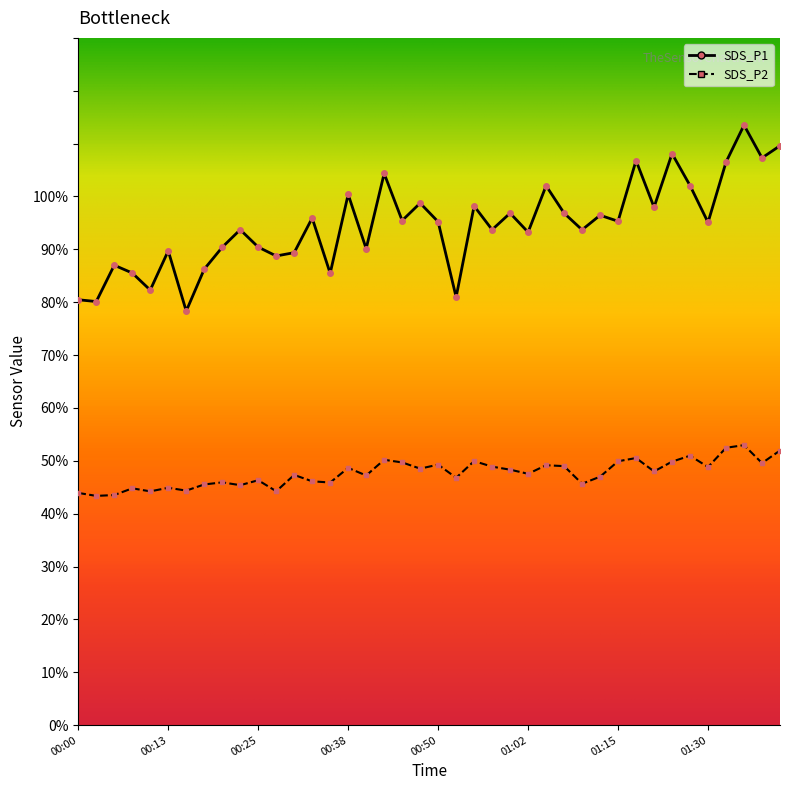

The value of SDS_P2 at 00:35 is 9.8. True or false?

False